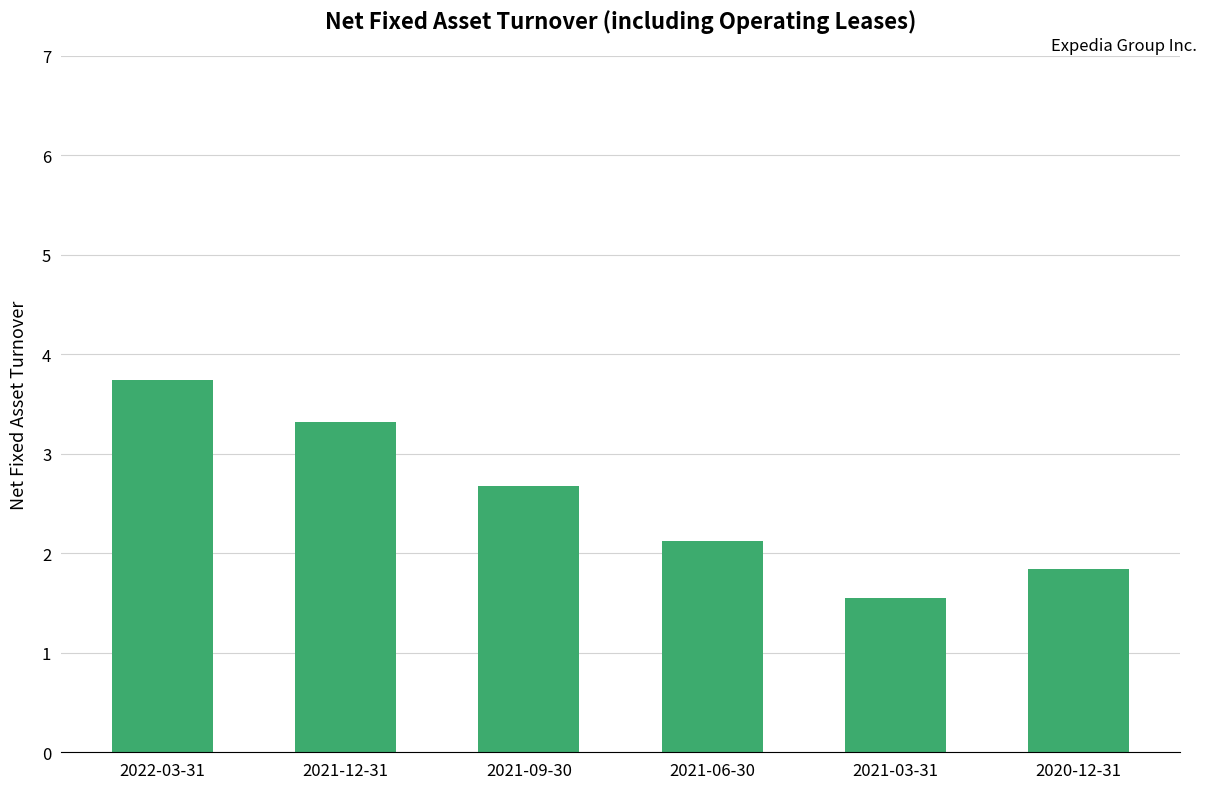

Which label corresponds to the smallest value in the chart?

2021-03-31